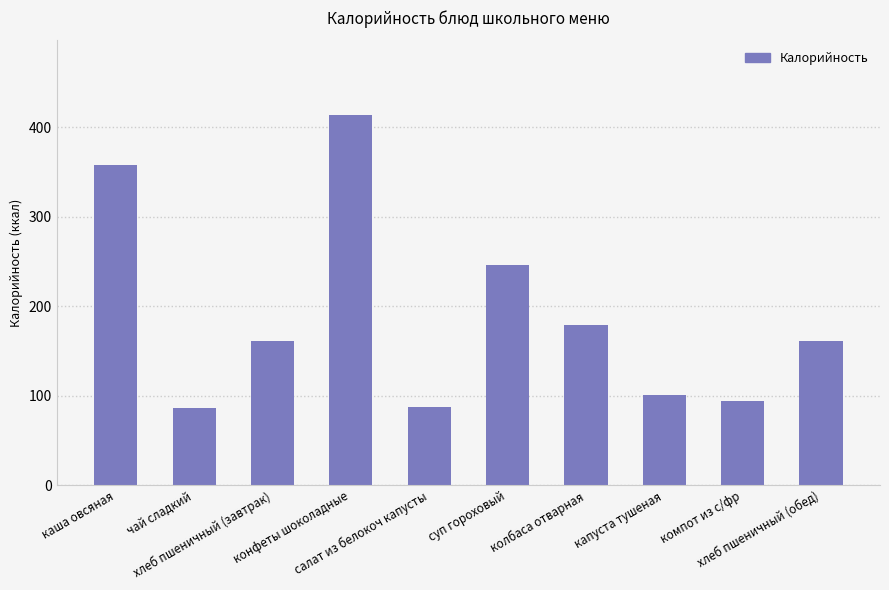

What is the maximum value shown in the chart?

414